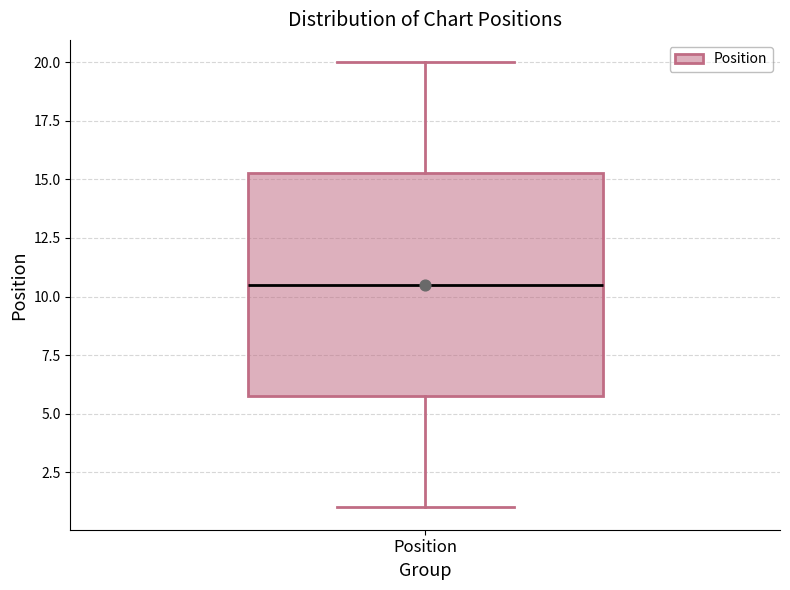

Where is the upper edge of the box for Position on the y-axis? The values are not printed on the chart, so give them approximately, as read against the axis.

15.5